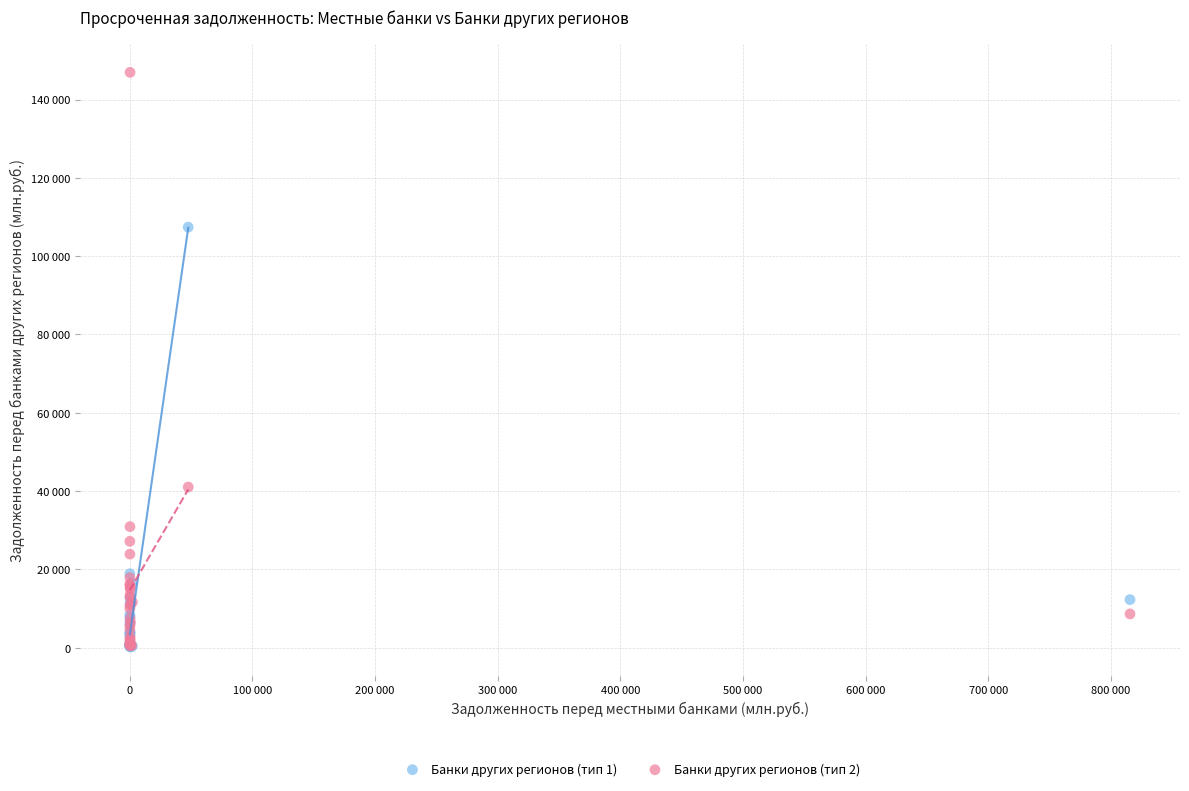

Which series has the widest spread of Y values?

Банки других регионов (тип 2)